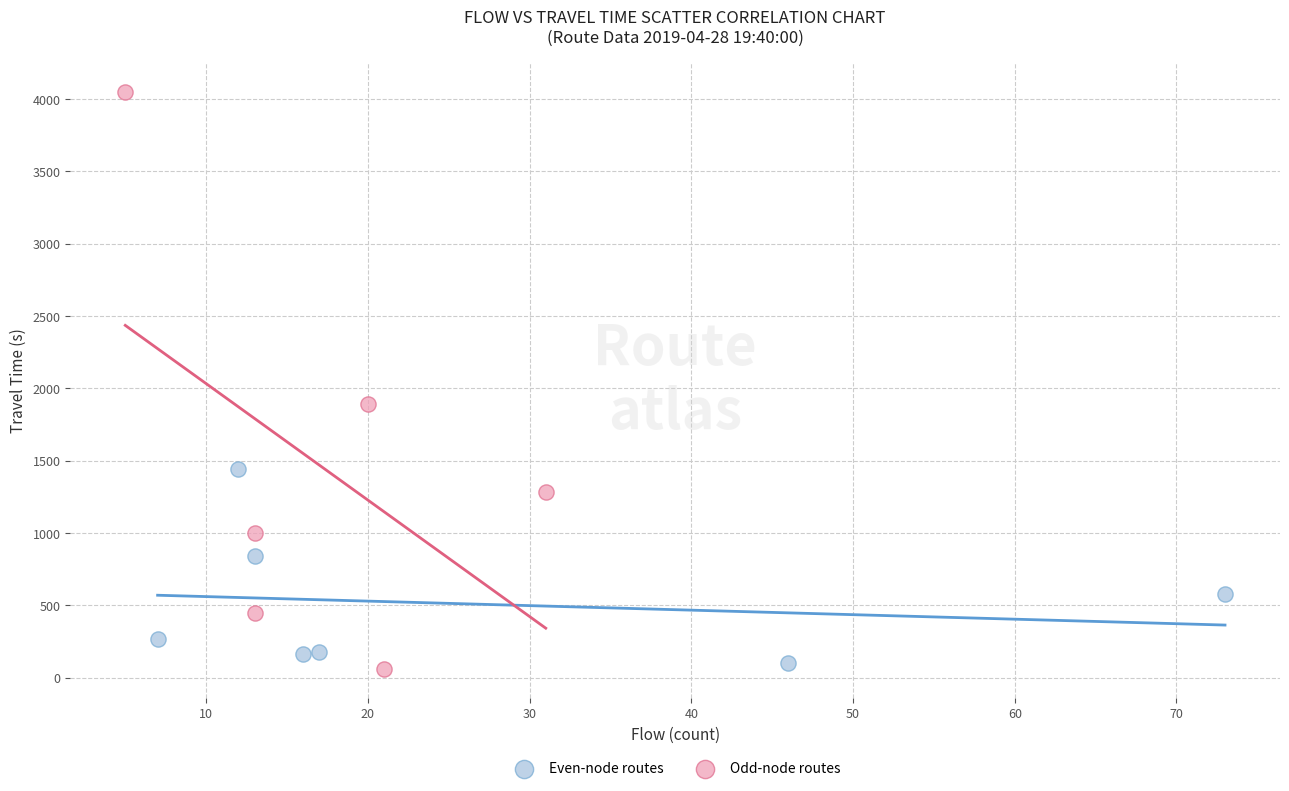

Which series reaches the maximum Y coordinate?

Odd-node routes